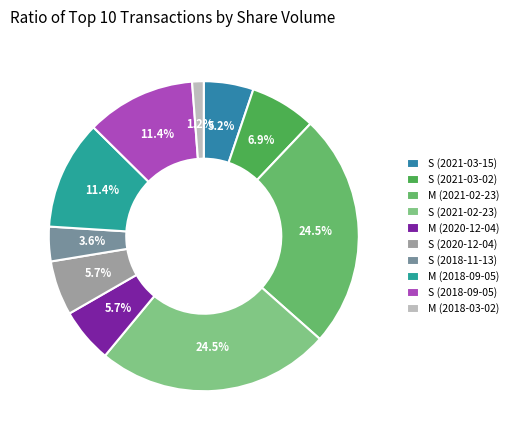

Count the number of slices in the pie.

10